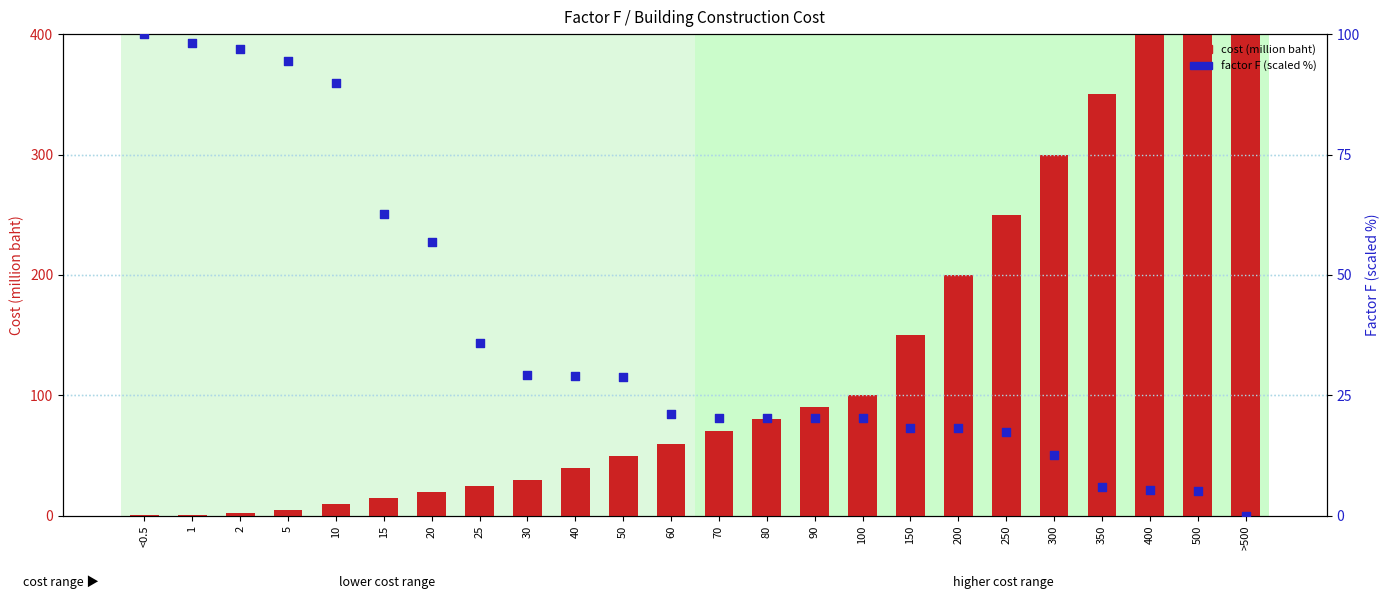

Which series has the widest spread of Y values?

cost (million baht)